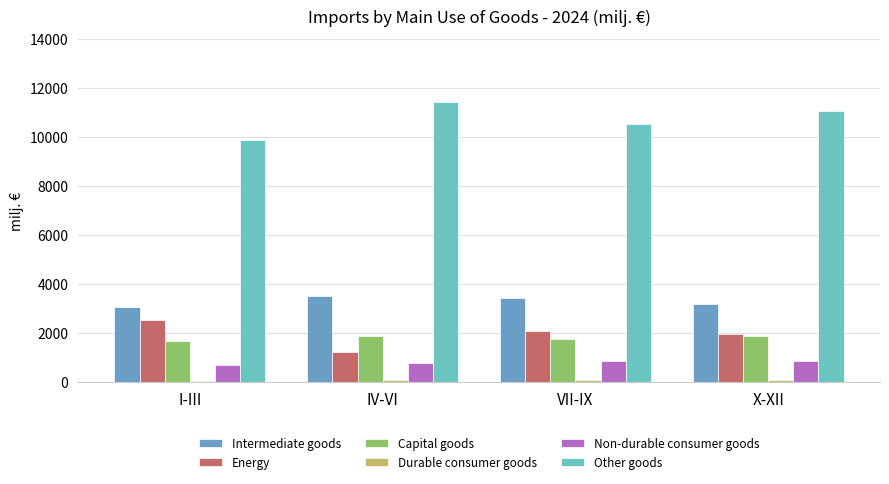

Rank the categories by Energy value from lowest to highest.

IV-VI, X-XII, VII-IX, I-III